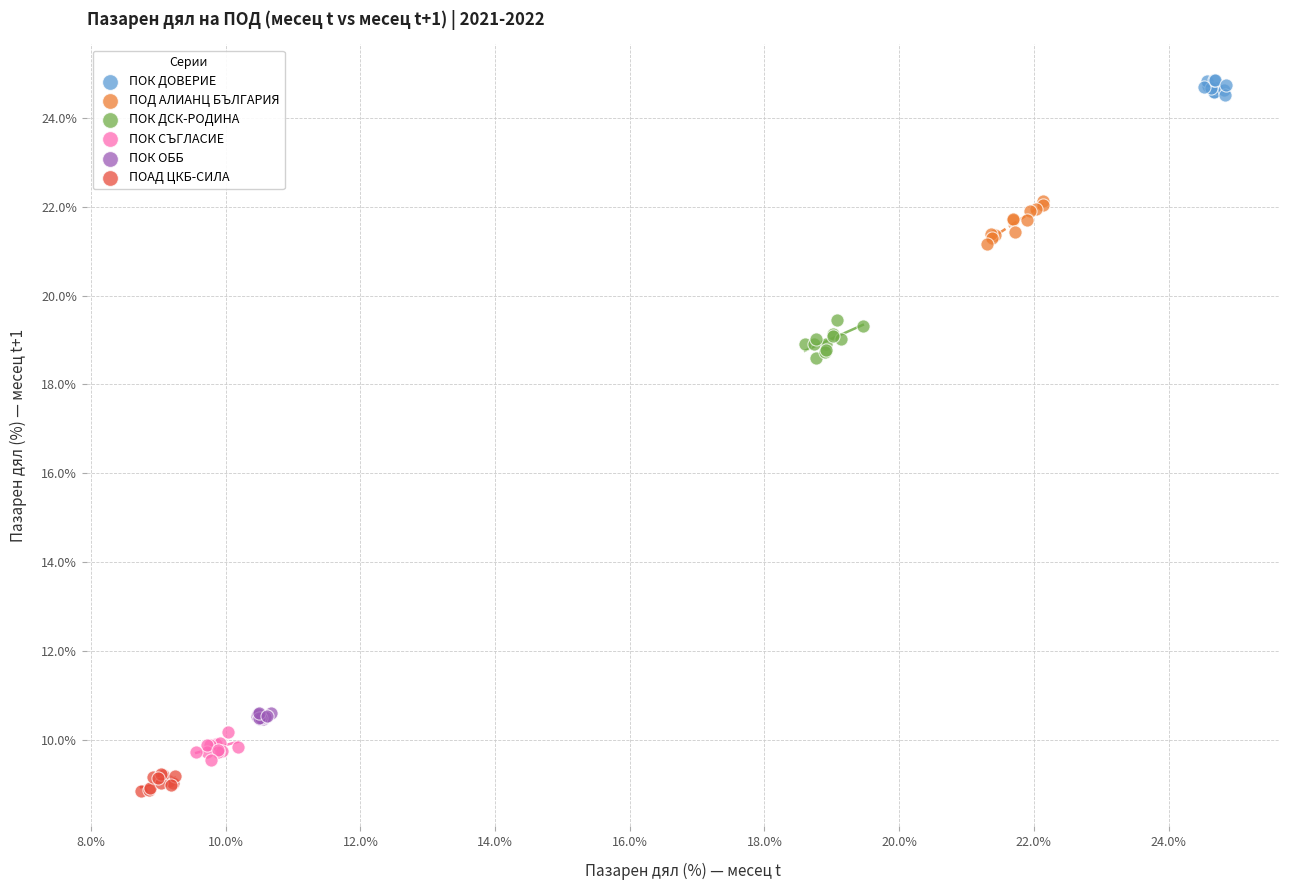

Which series contains the lowest Y value?

ПОАД ЦКБ-СИЛА